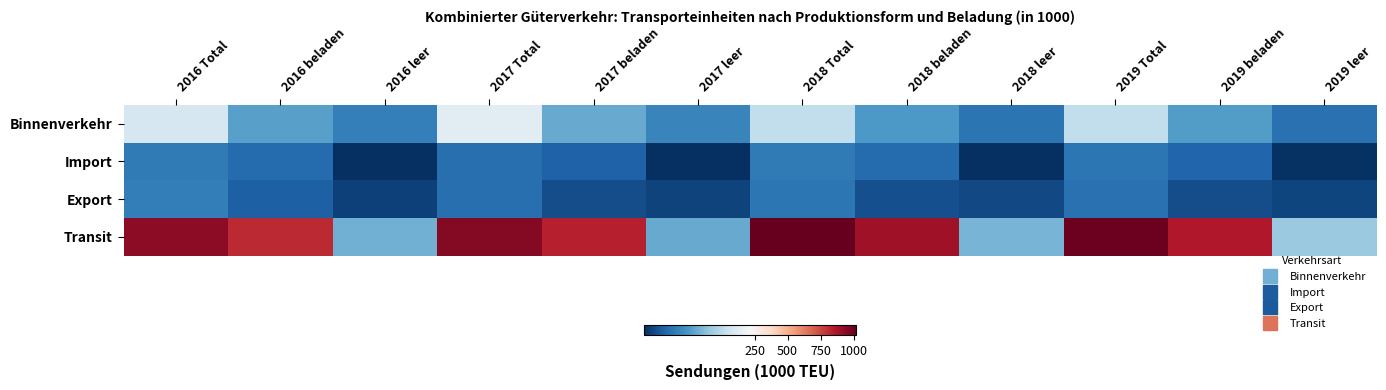

How many categories are shown in the chart?

12